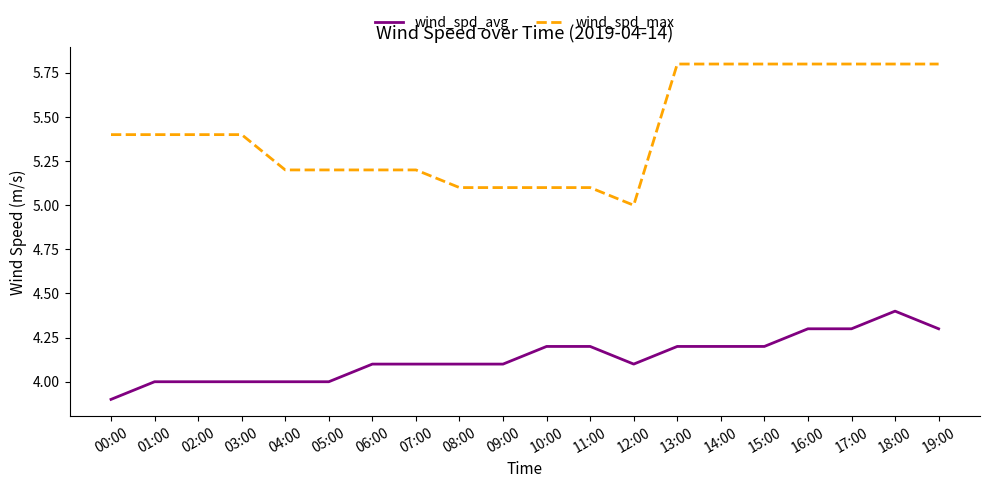

The wind_spd_avg series shows 4.1 at 06:00. True or false?

True